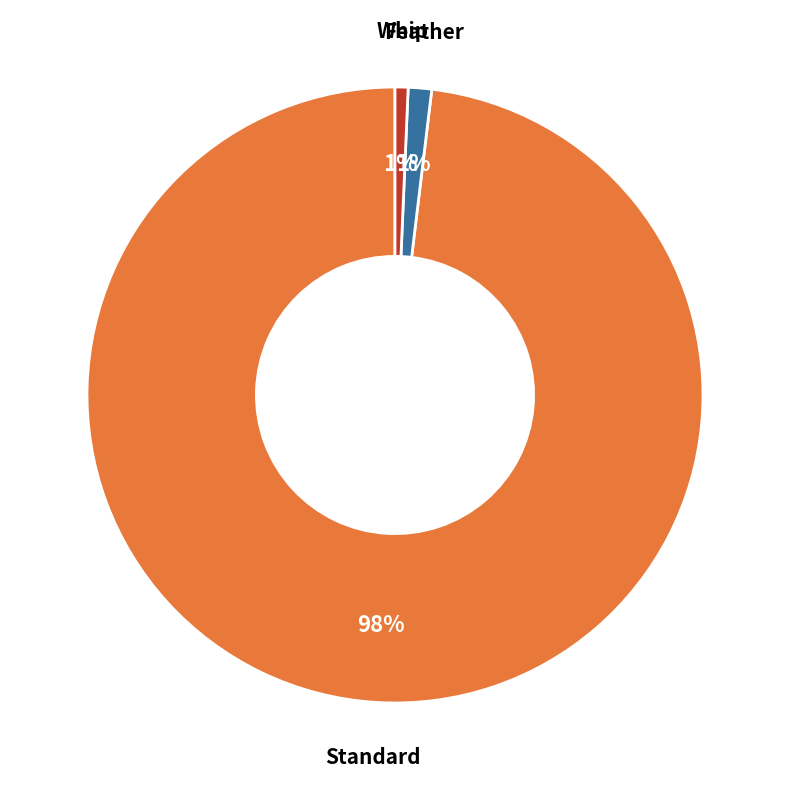

How many slices are in this pie chart?

3